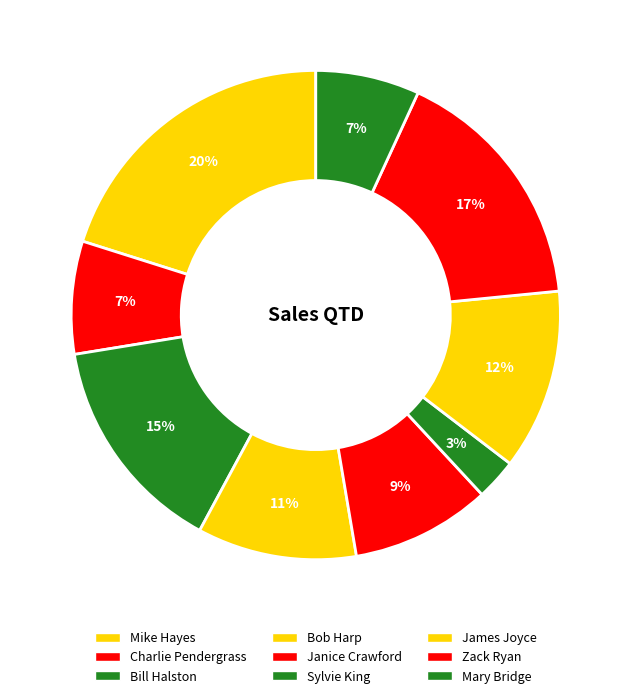

Rank the categories by value from highest to lowest.

Mike Hayes, Zack Ryan, Bill Halston, James Joyce, Bob Harp, Janice Crawford, Charlie Pendergrass, Mary Bridge, Sylvie King